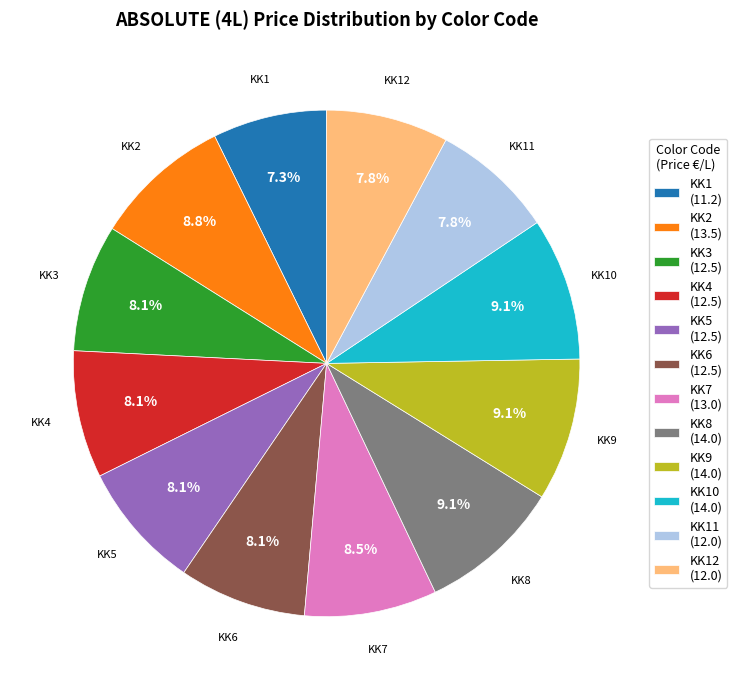

To the nearest percent, what is the difference between the largest and smallest slice percentages?

2%